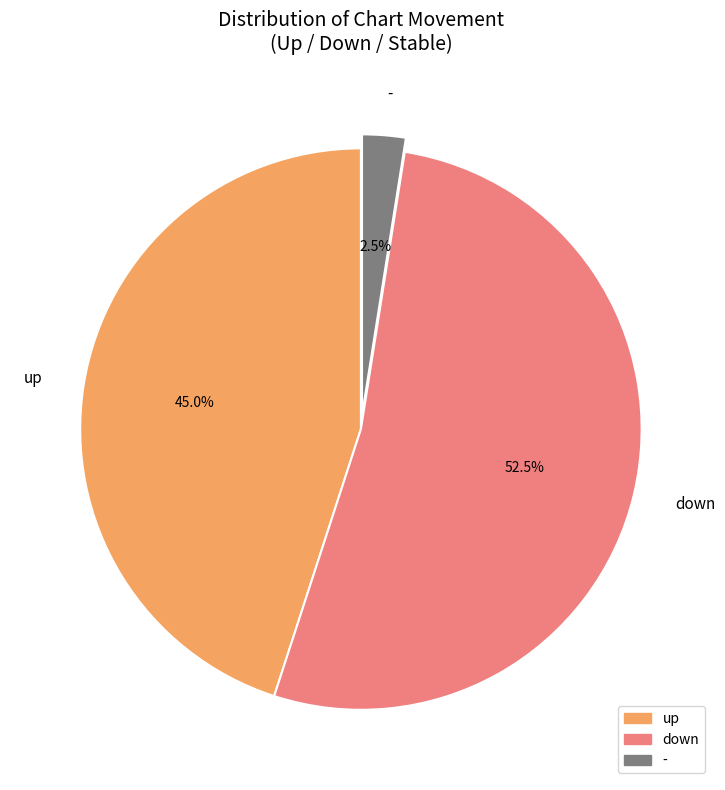

Do up and - together represent more than half of the pie?

No